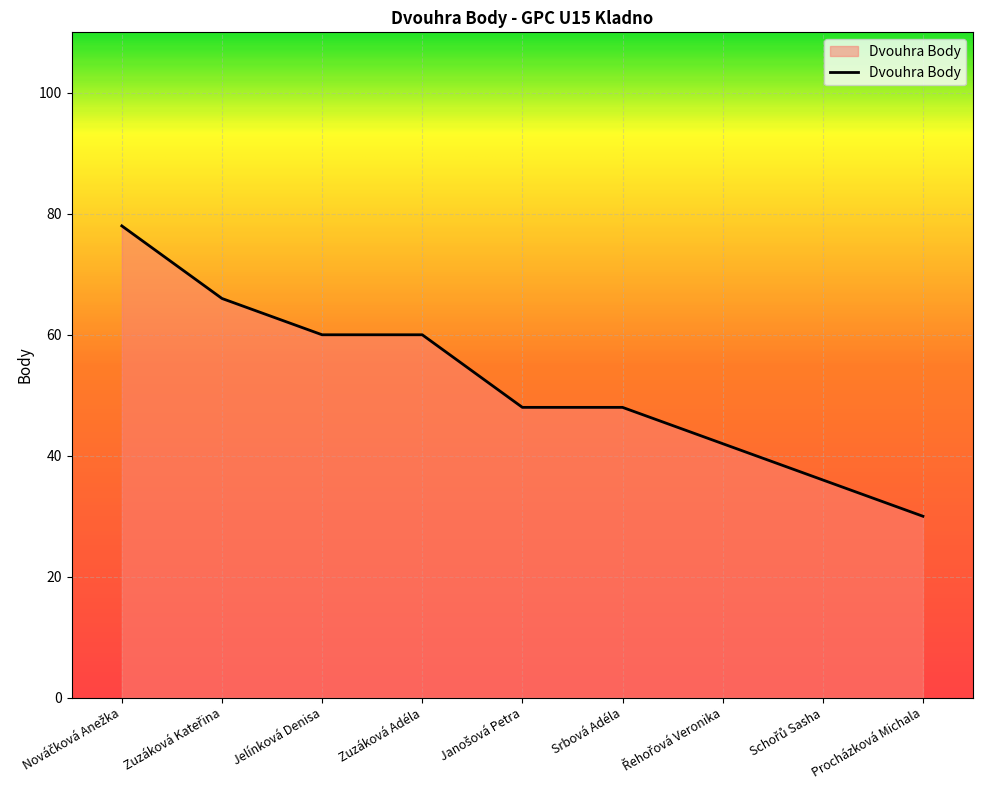

How many lines are shown in the chart?

1